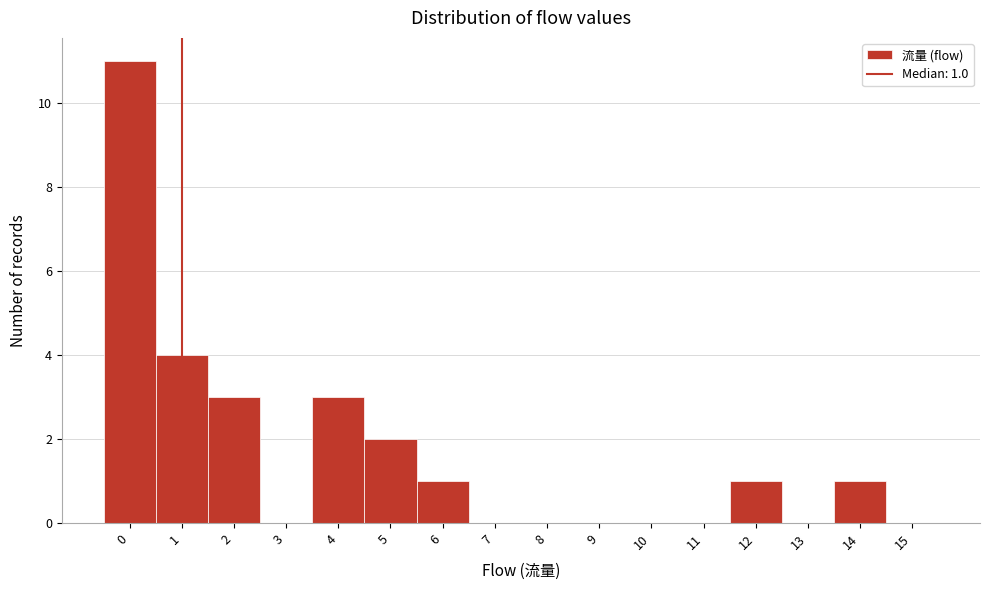

Which range on the x-axis has the tallest bar?

-0.5 to 0.5